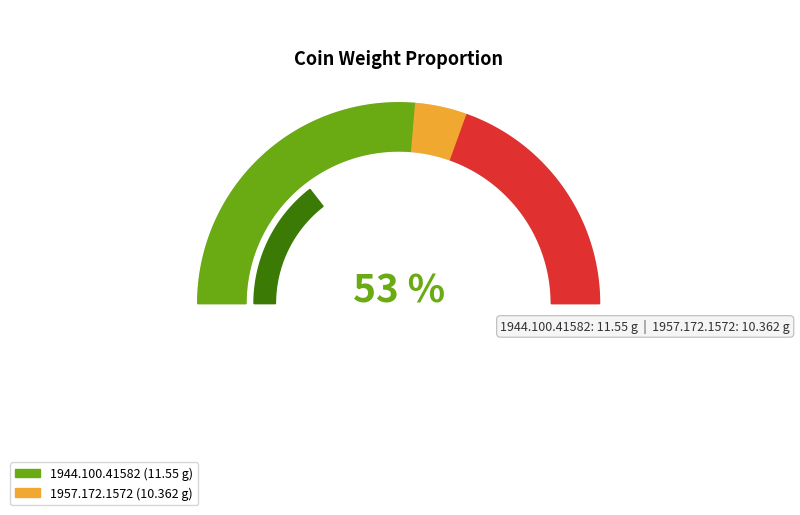

To the nearest percent, what is the average slice percentage?

50%